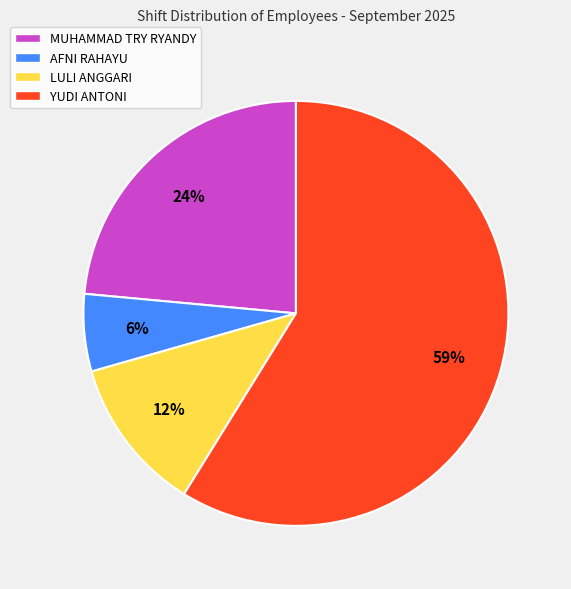

Between MUHAMMAD TRY RYANDY and LULI ANGGARI, which is larger?

MUHAMMAD TRY RYANDY